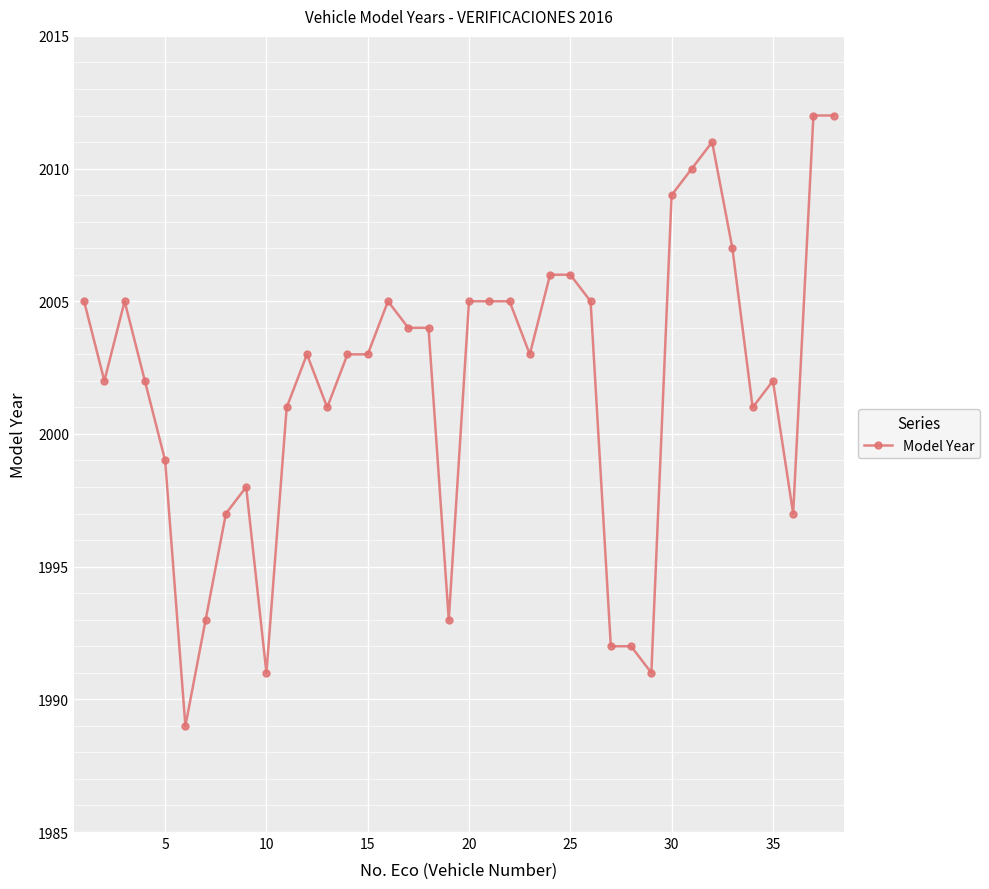

What is the difference between the maximum and minimum values?

23